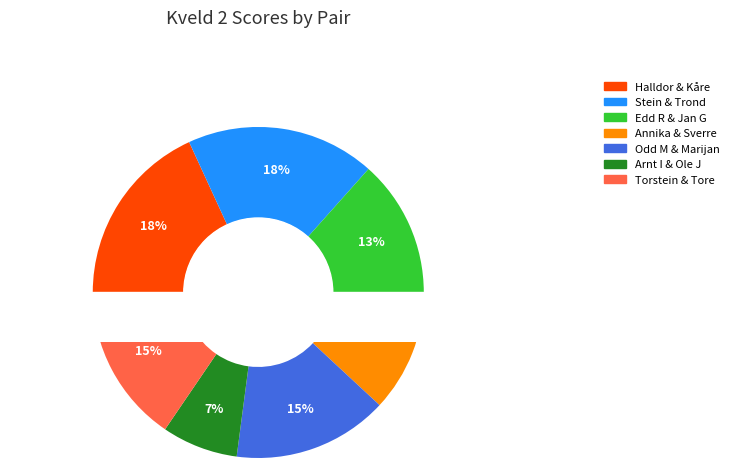

To the nearest percent, what percentage of the pie is Annika & Sverre?

12%